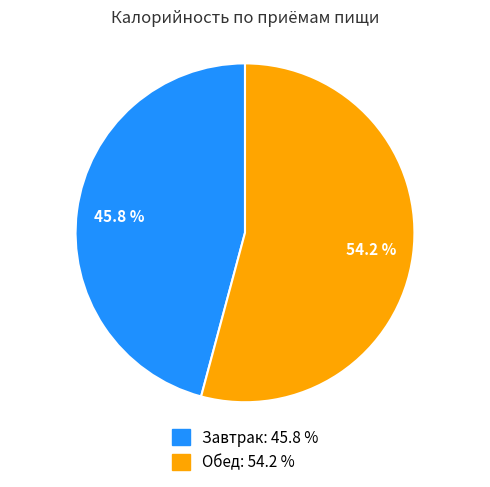

Approximately how many times larger is the value at Обед compared to Завтрак?

1.2